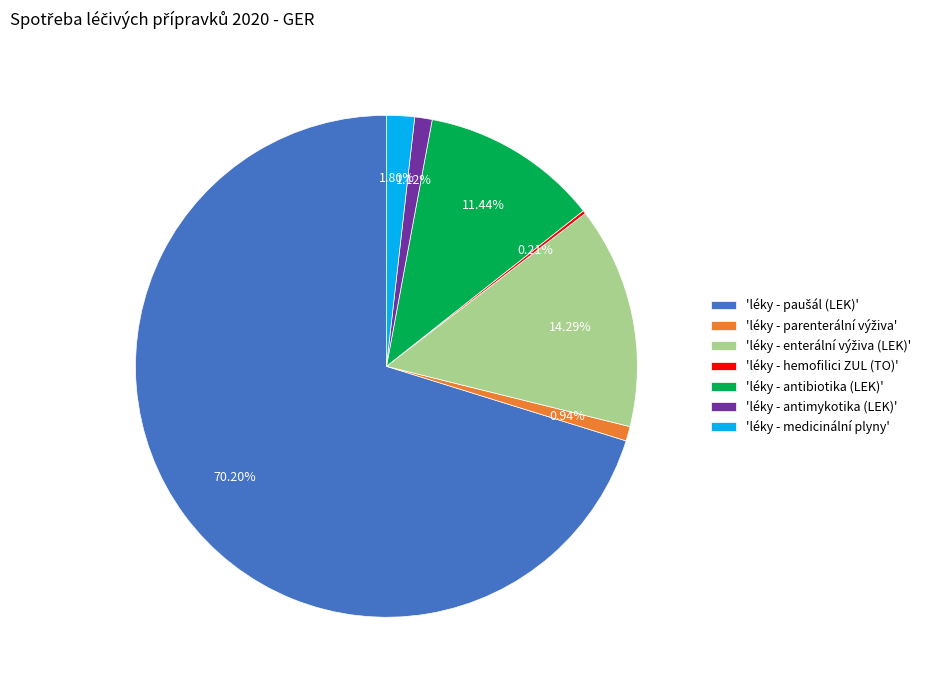

Does any single category account for the majority?

Yes